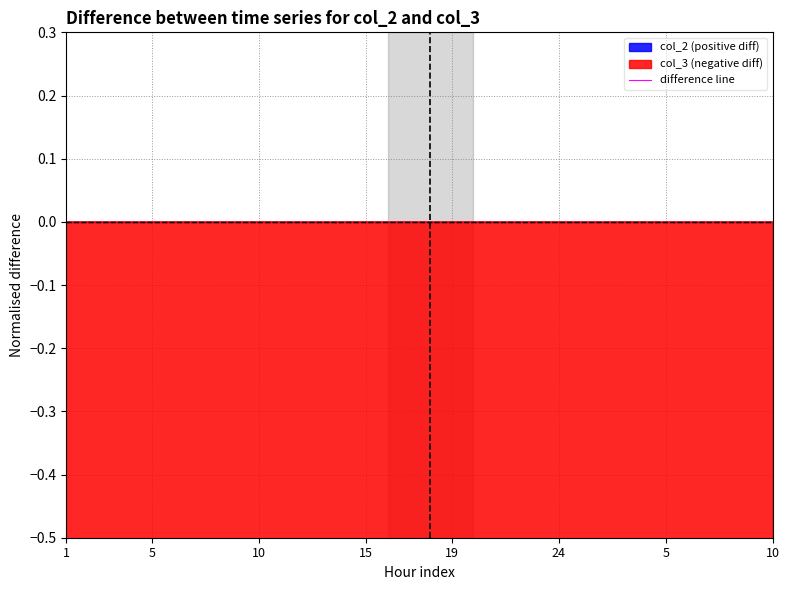

Which label corresponds to the smallest value in the chart?

5